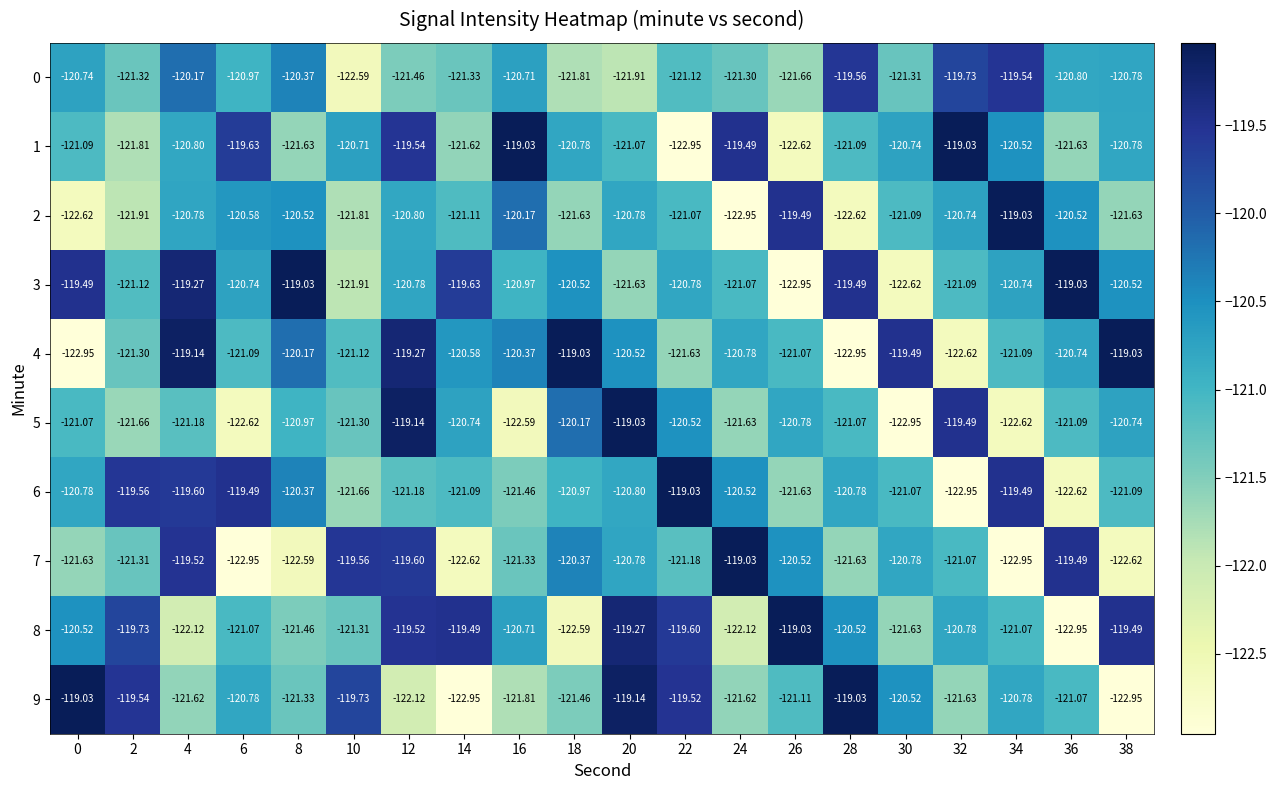

What is the difference between the highest and lowest values at 12?

3.0